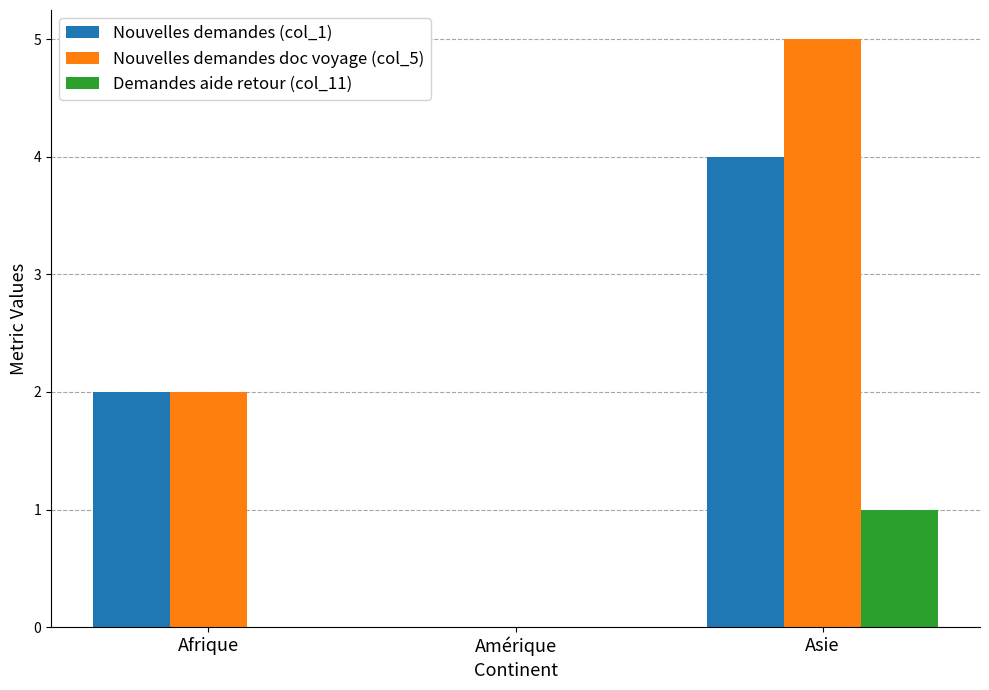

Reading left to right, transcribe all the data shown in this chart.

Nouvelles demandes (col_1): 2	0	4
Nouvelles demandes doc voyage (col_5): 2	0	5
Demandes aide retour (col_11): 0	0	1